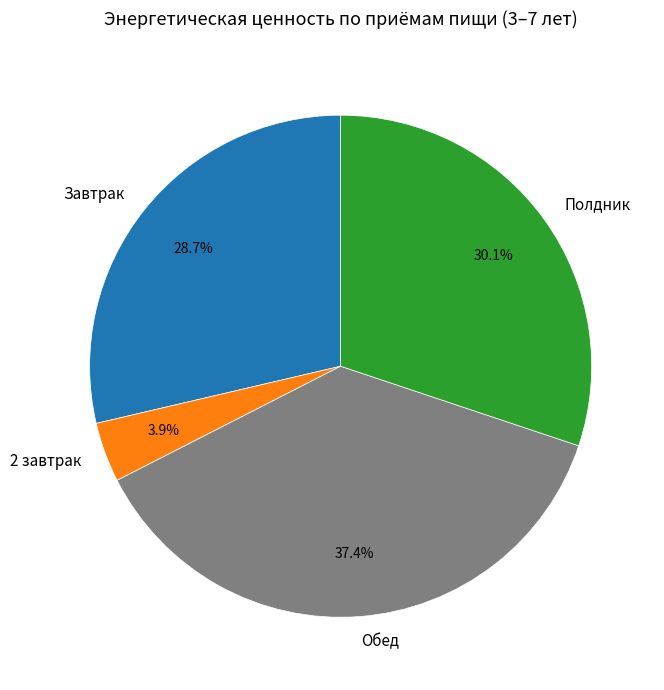

To the nearest percent, what percentage of the pie is Обед?

37%